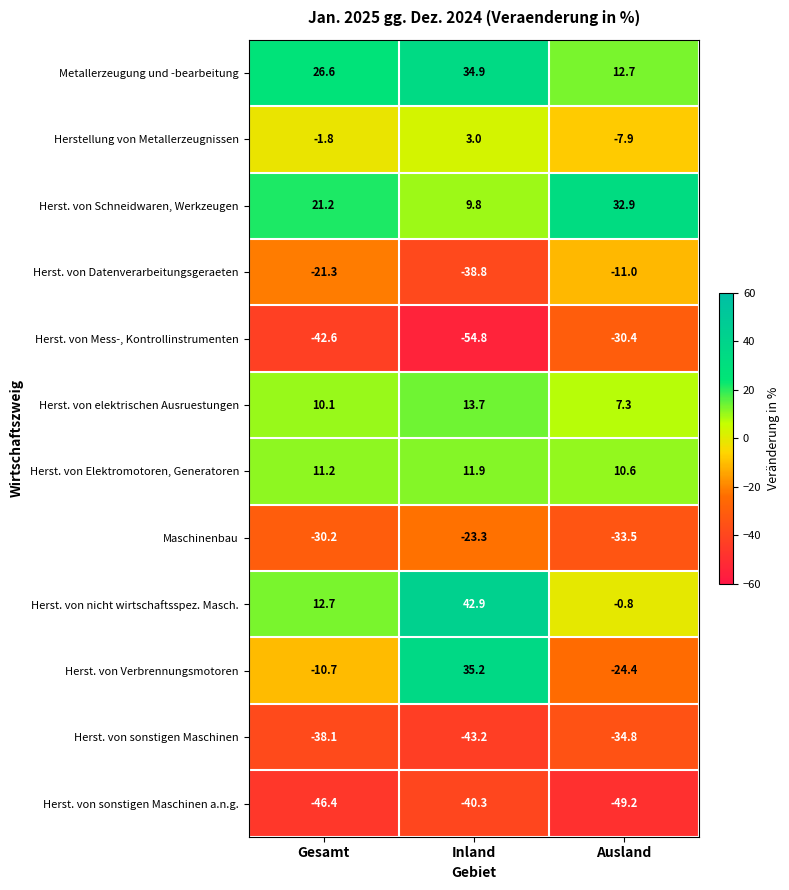

Is it true that Herst. von Datenverarbeitungsgeraeten equals -38.8 at Inland?

True